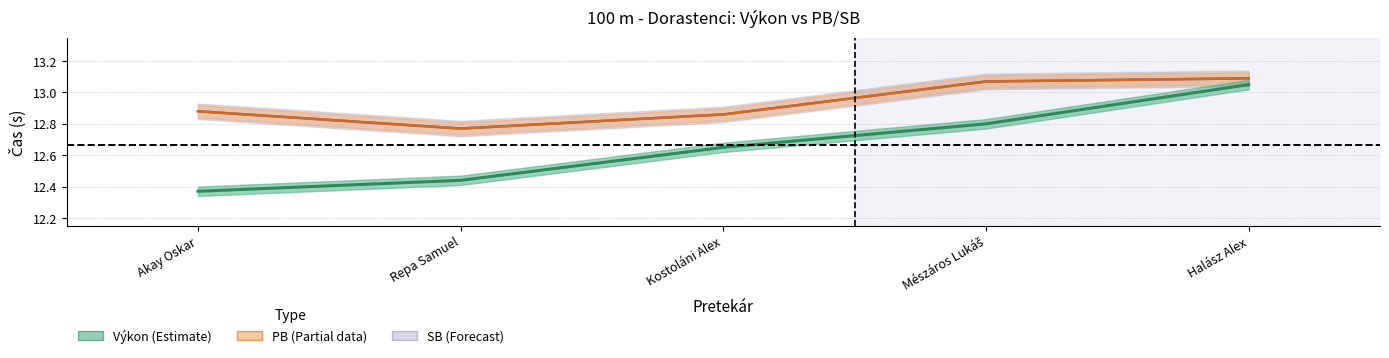

At which category is the sum across all series the highest?

Halász Alex